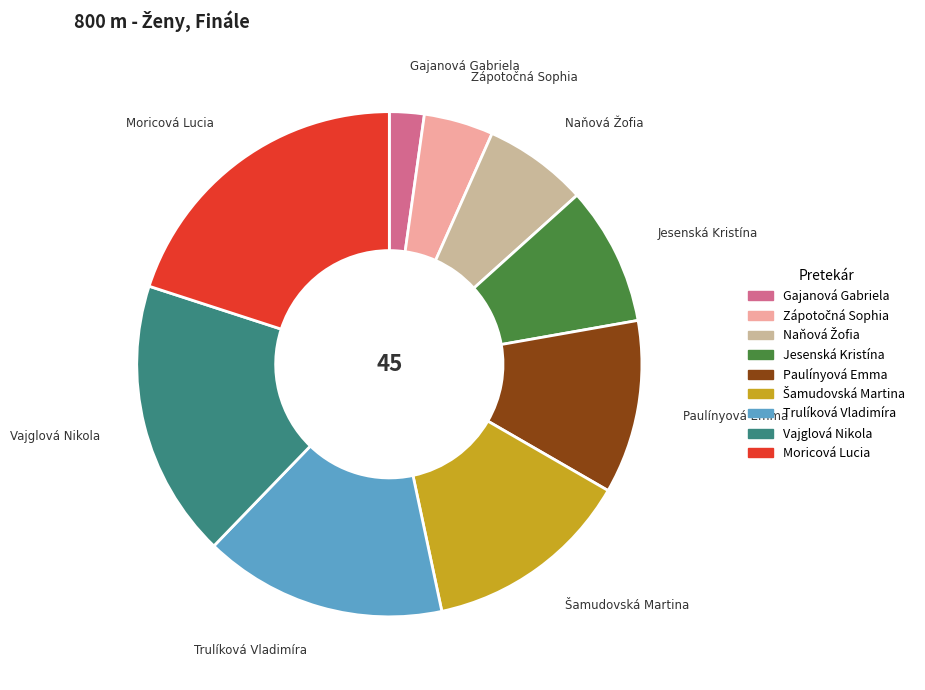

Which has a higher value, Gajanová Gabriela or Jesenská Kristína?

Jesenská Kristína